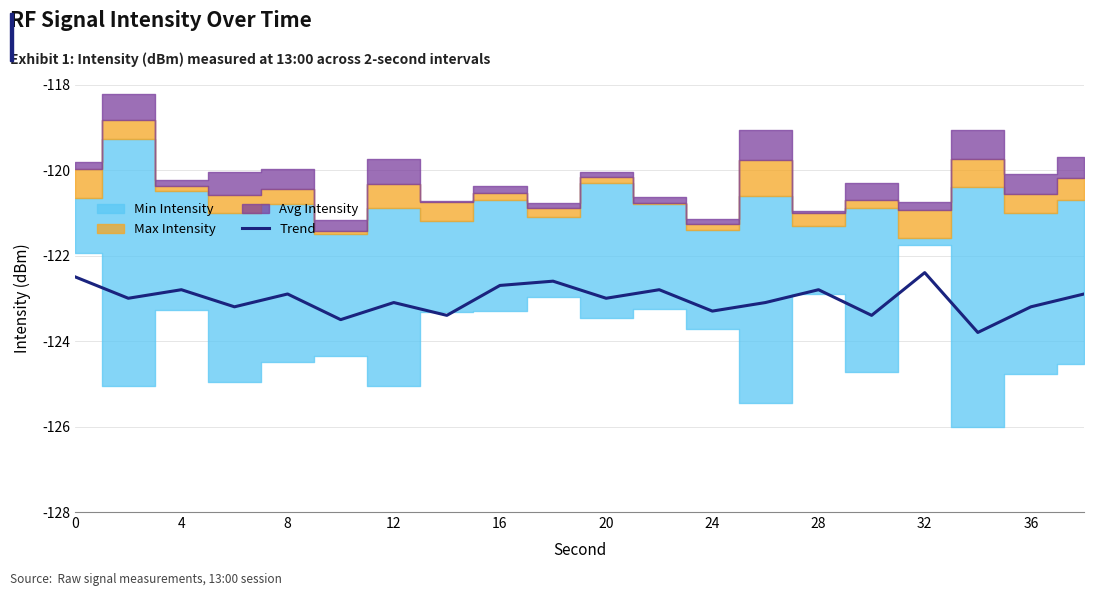

Is it true that Trend equals -122.8 at 4?

True